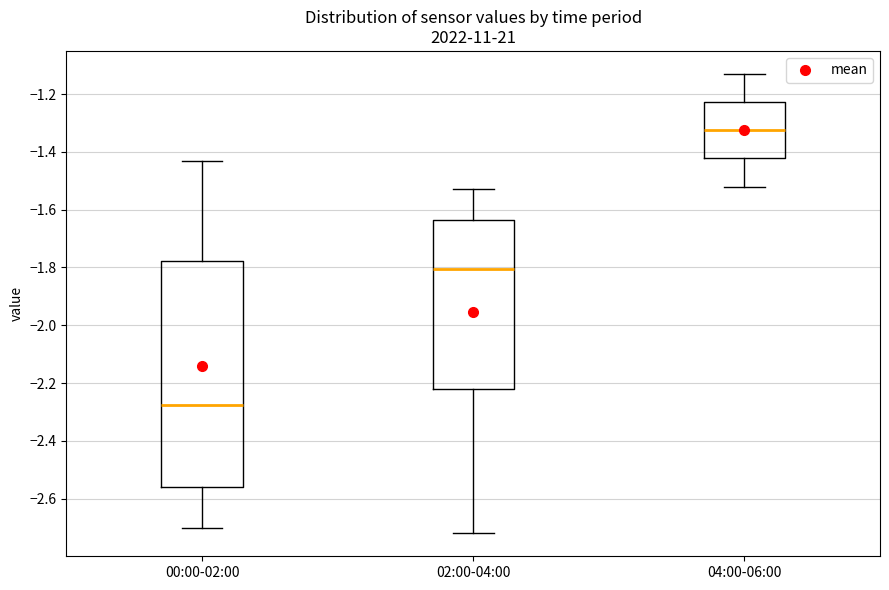

Where is the lower edge of the box for 04:00-06:00 on the y-axis? The values are not printed on the chart, so give them approximately, as read against the axis.

-1.42